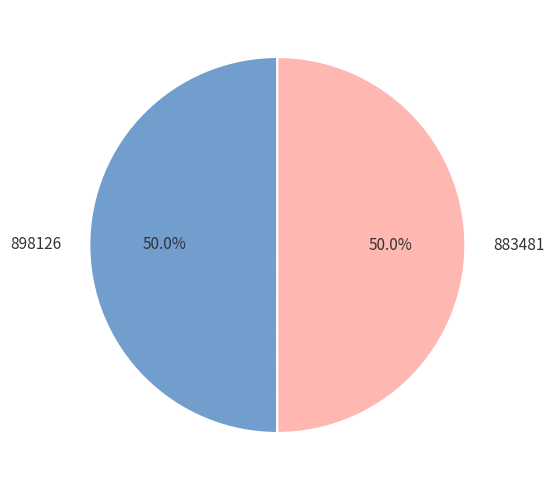

Combined, what portion of the pie is 898126 and 883481?

100.0%